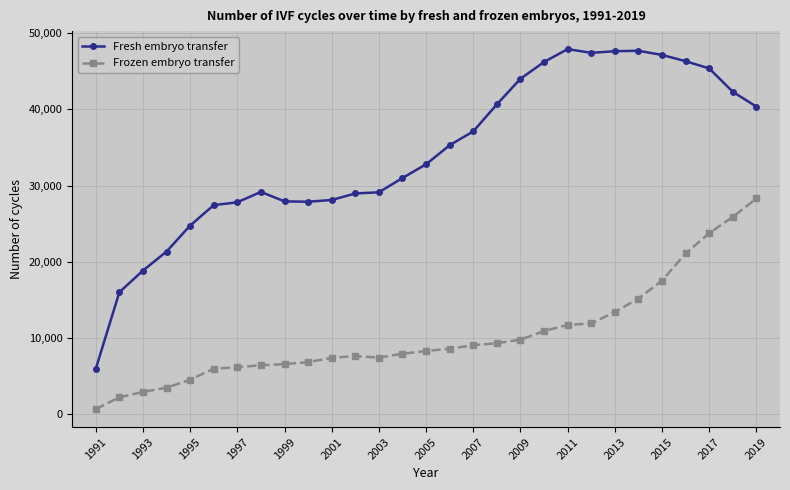

True or false: Fresh embryo transfer and Frozen embryo transfer intersect in this chart.

False